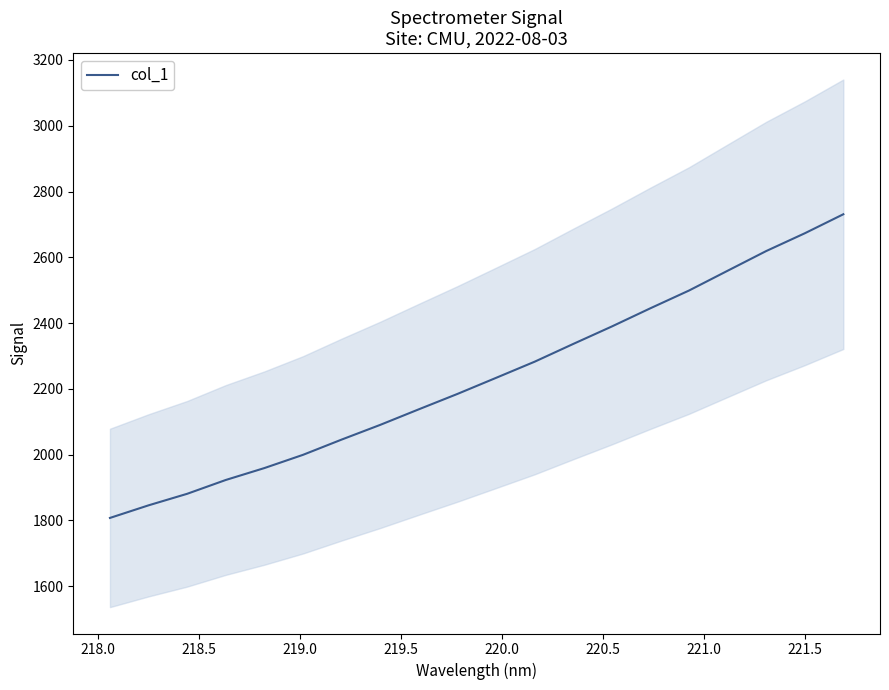

What is the highest value of the col_1 series?

2731.0